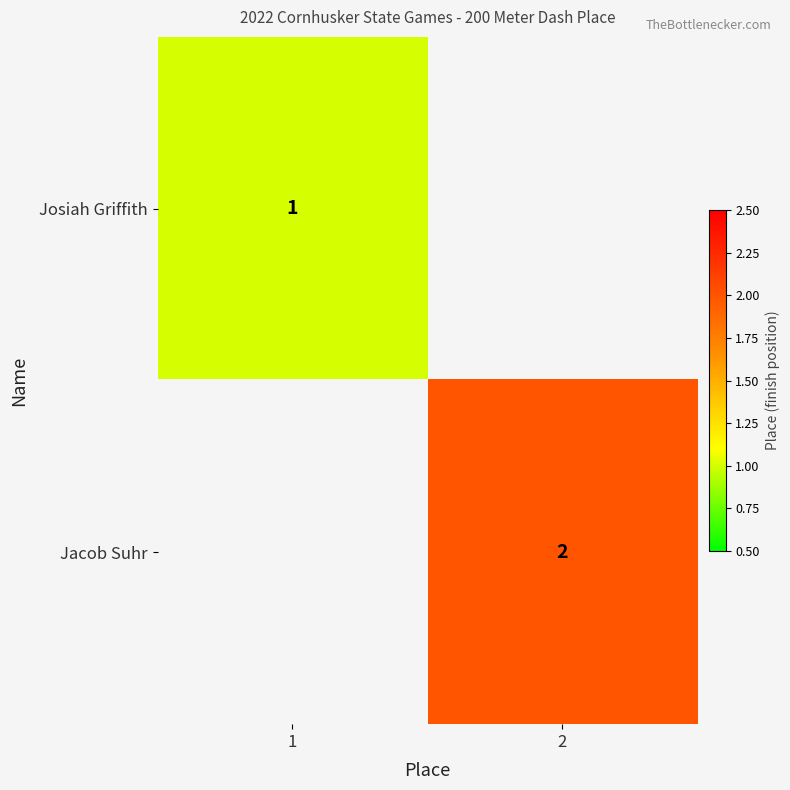

Is it true that Jacob Suhr equals 2.0 at 2?

True